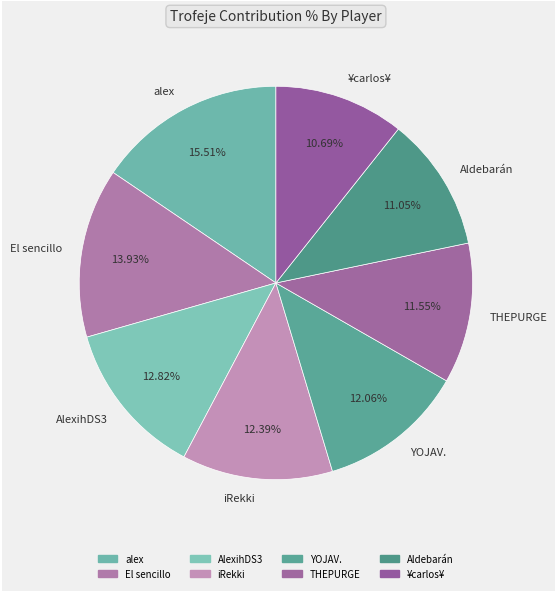

Is it true that YOJAV. is 23% of the pie?

False